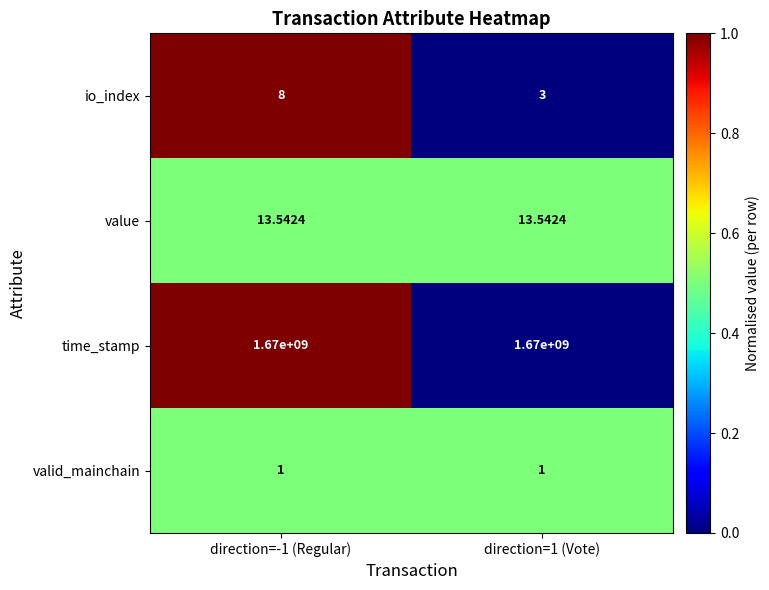

At direction=-1 (Regular), list the series in order from largest to smallest.

time_stamp, value, io_index, valid_mainchain